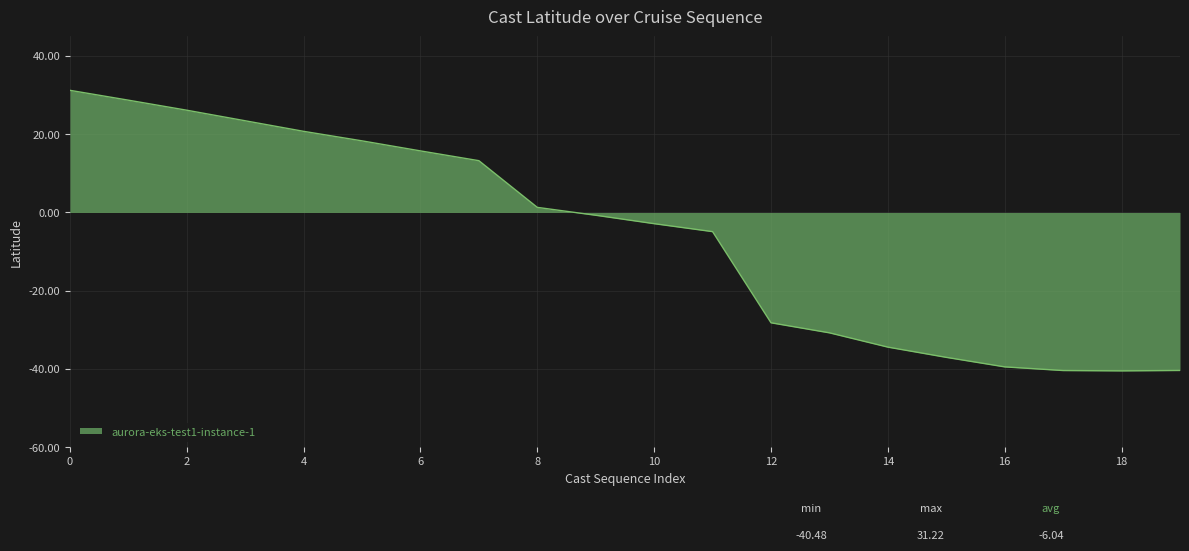

What is the greatest value displayed?

31.2